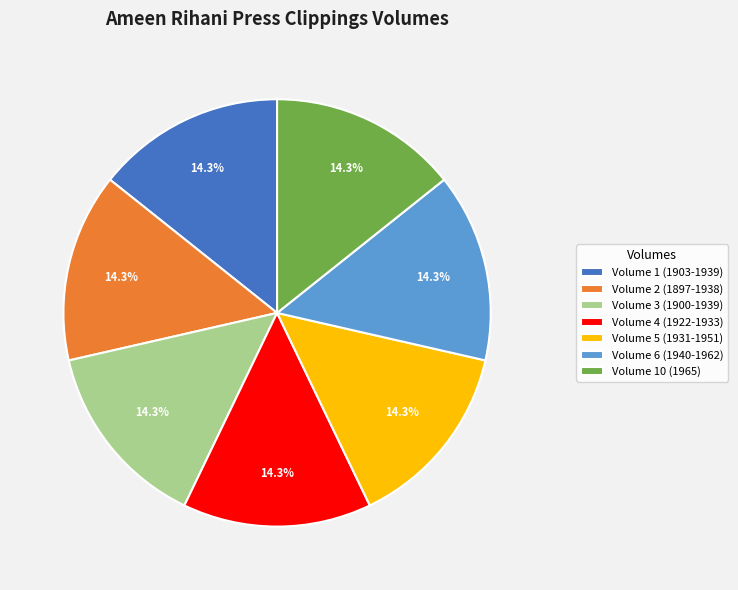

Combined, what portion of the pie is Volume 6 (1940-1962) and Volume 3 (1900-1939)?

28.6%